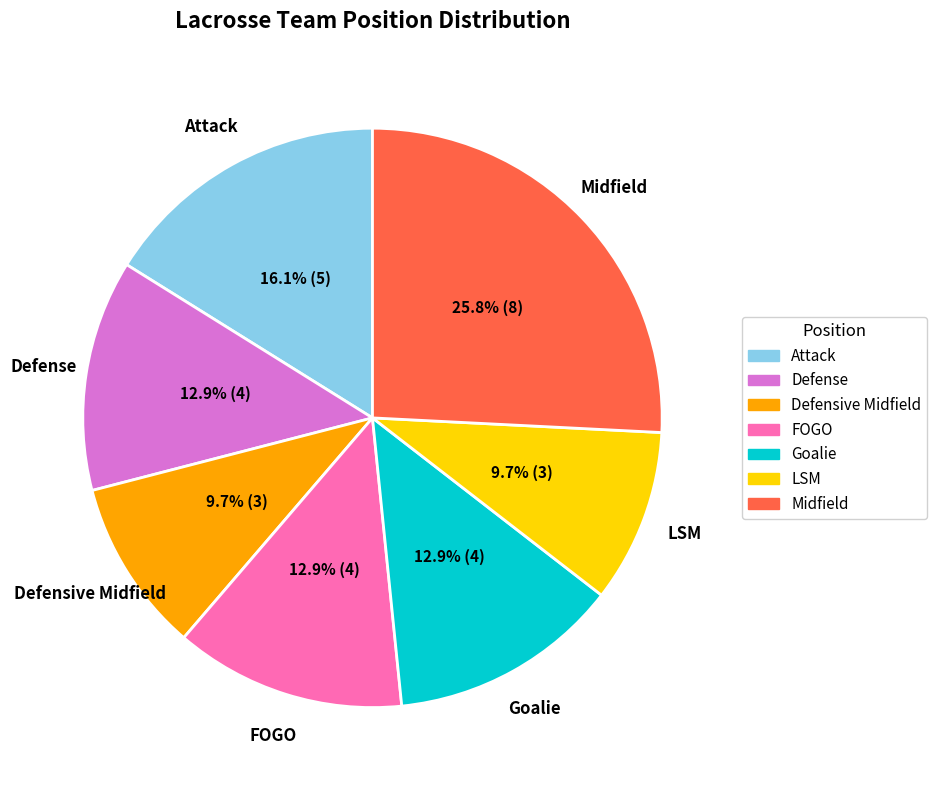

Which category has the biggest portion of the pie?

Midfield